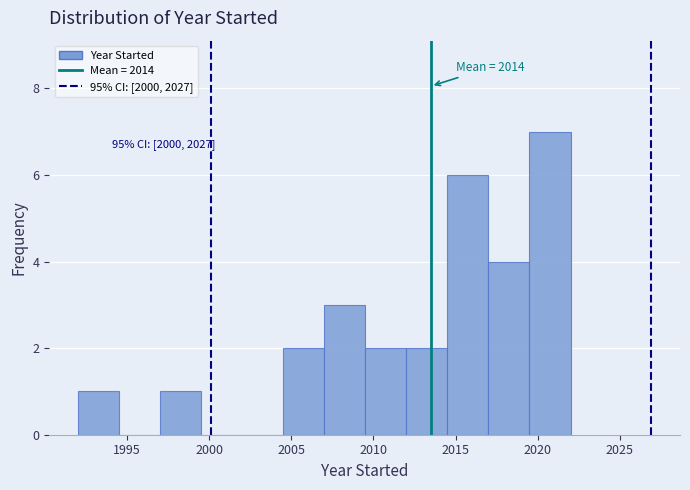

Over which range of the x-axis is the bar tallest?

2019.5 to 2022.0